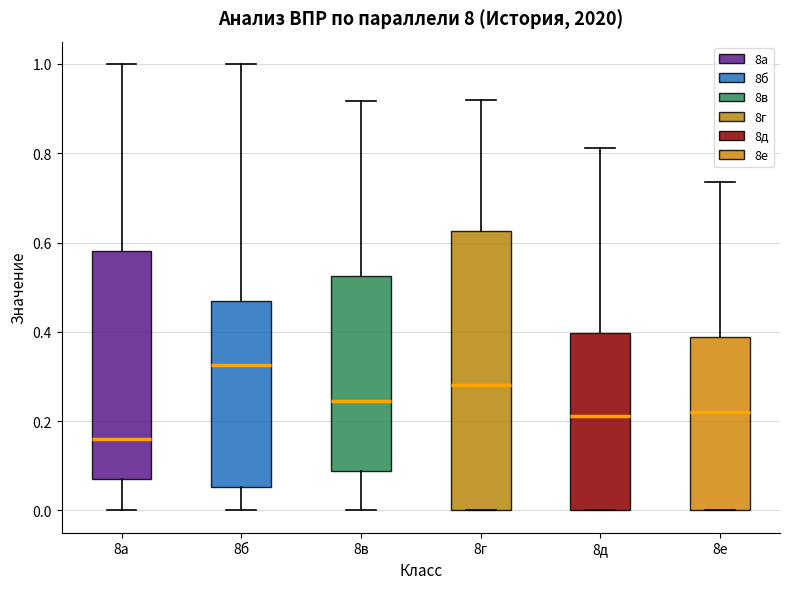

Comparing the boxes themselves (not the whiskers), which one is the tallest?

8г